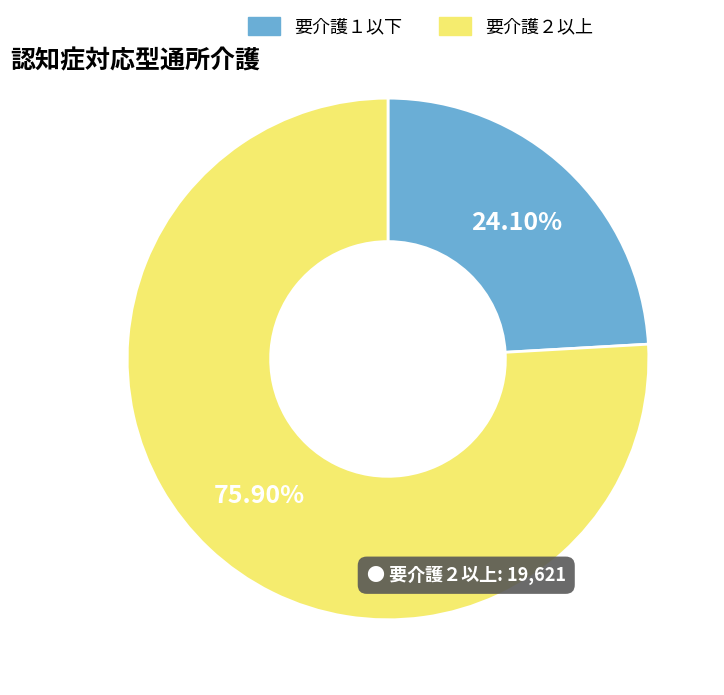

Does any single category account for the majority?

Yes